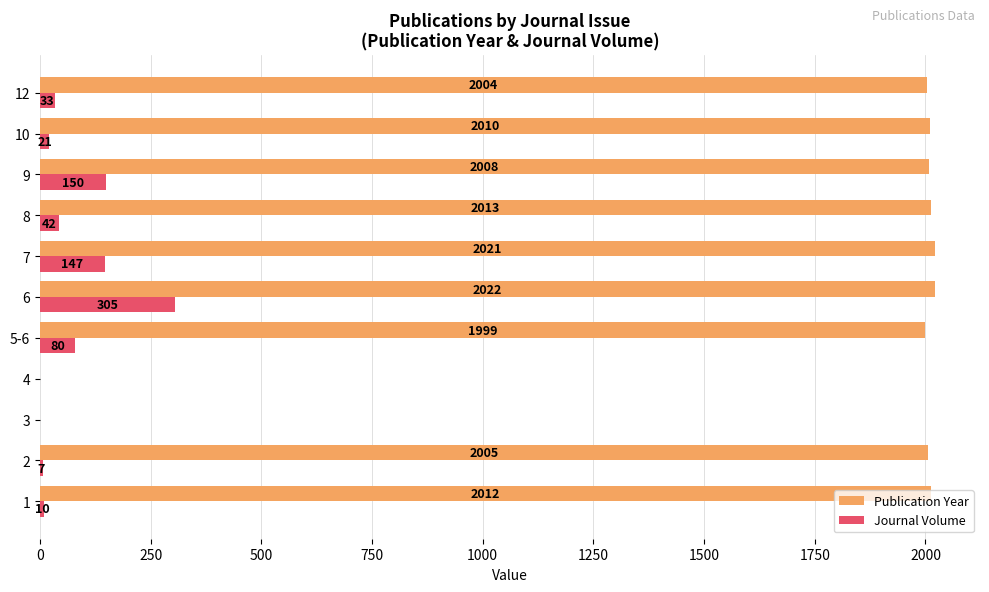

What is the sum of the Publication Year values at 6 and 2?

4027